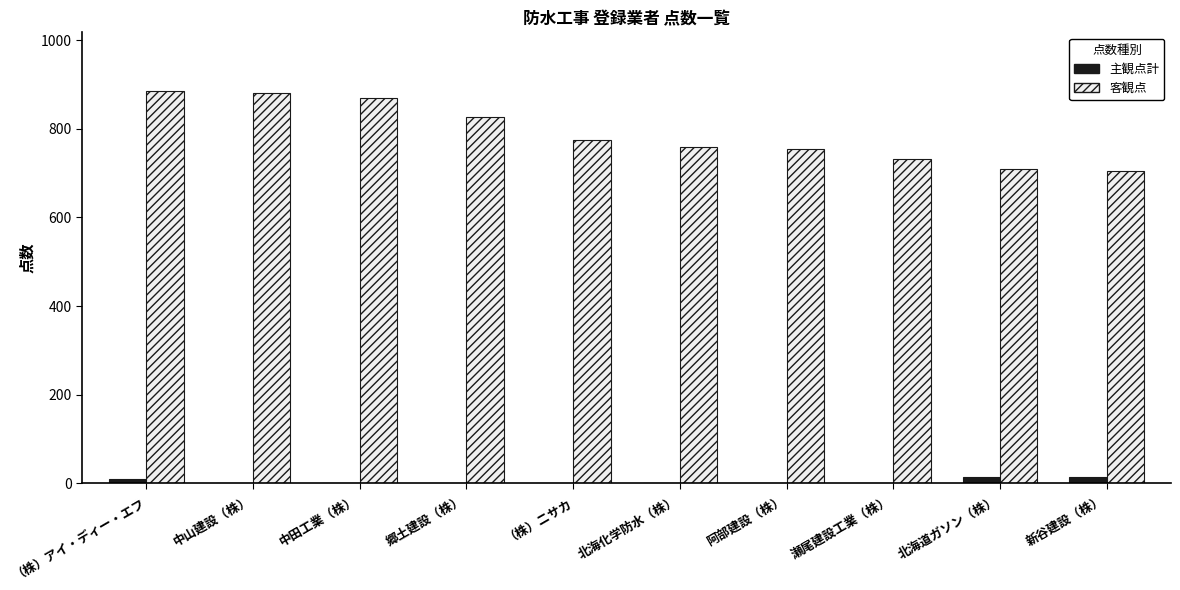

Are the bars grouped side by side (vs. stacked)?

Yes